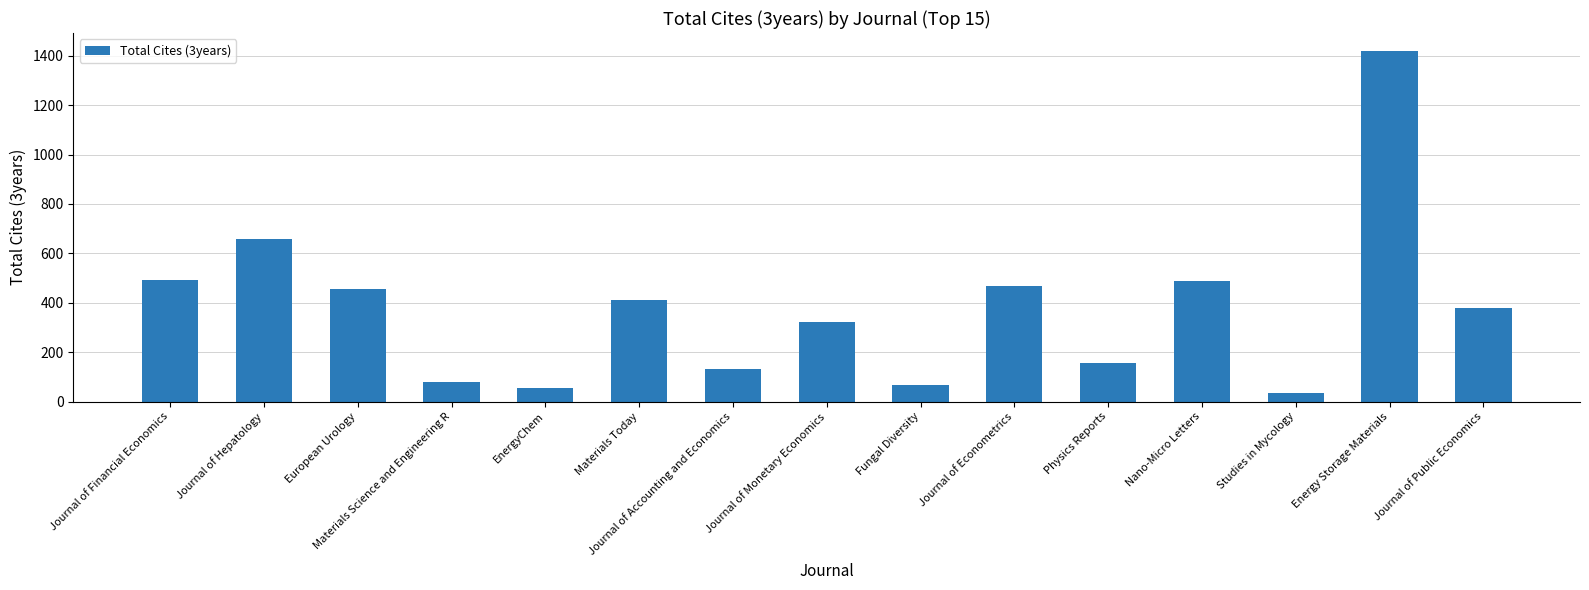

Is it true that the value at European Urology is 455?

True